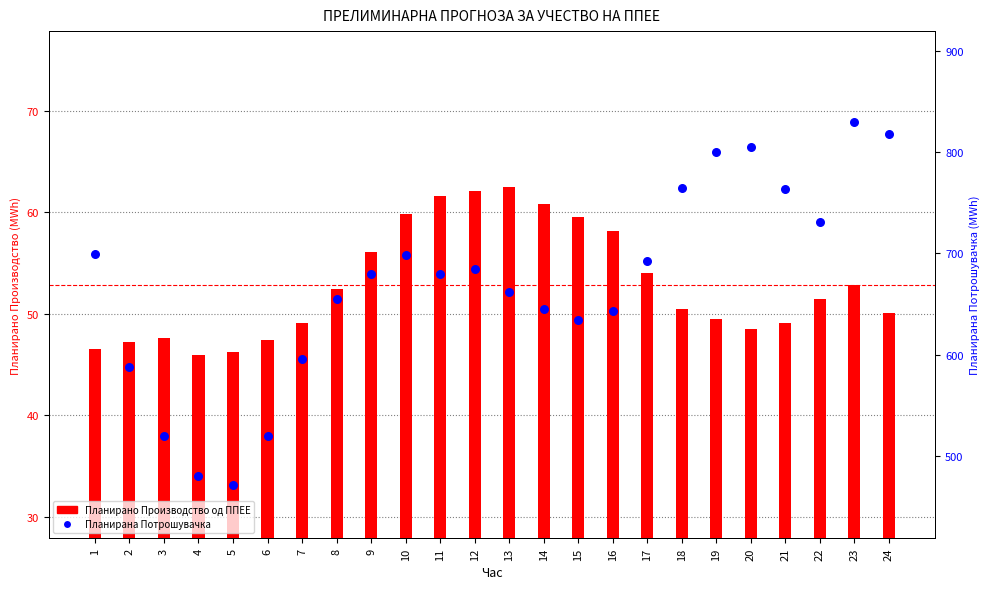

What is the total value across all series at 24?

868.0